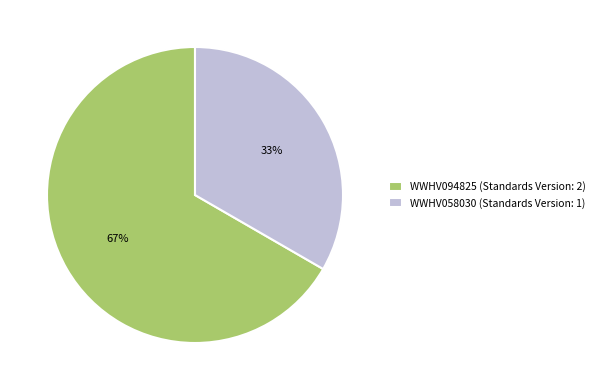

The WWHV058030 slice represents 33% of the pie. True or false?

True